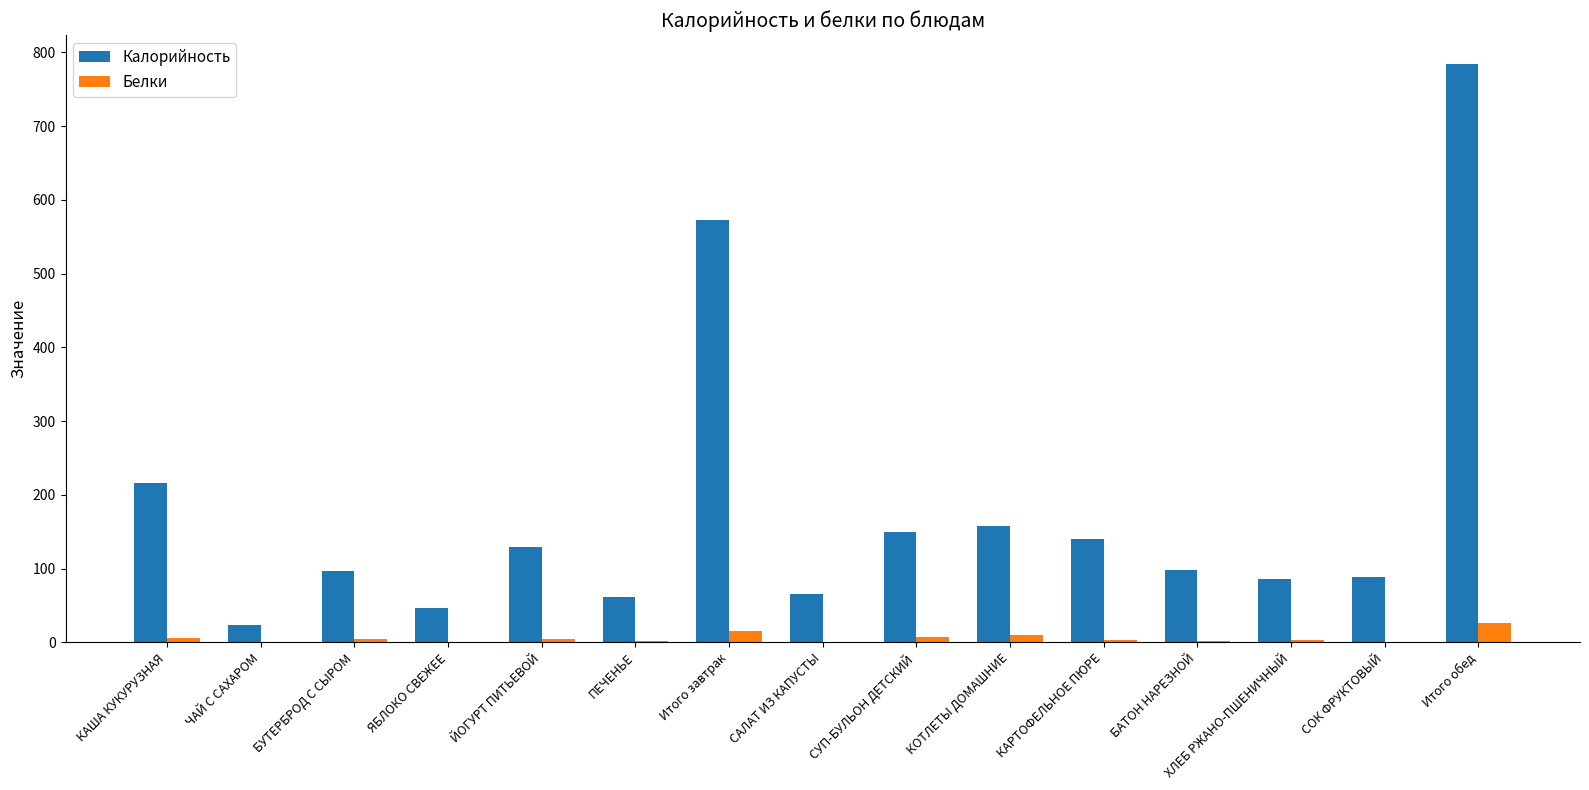

The value of Белки at СУП-БУЛЬОН ДЕТСКИЙ is 6.9. True or false?

True